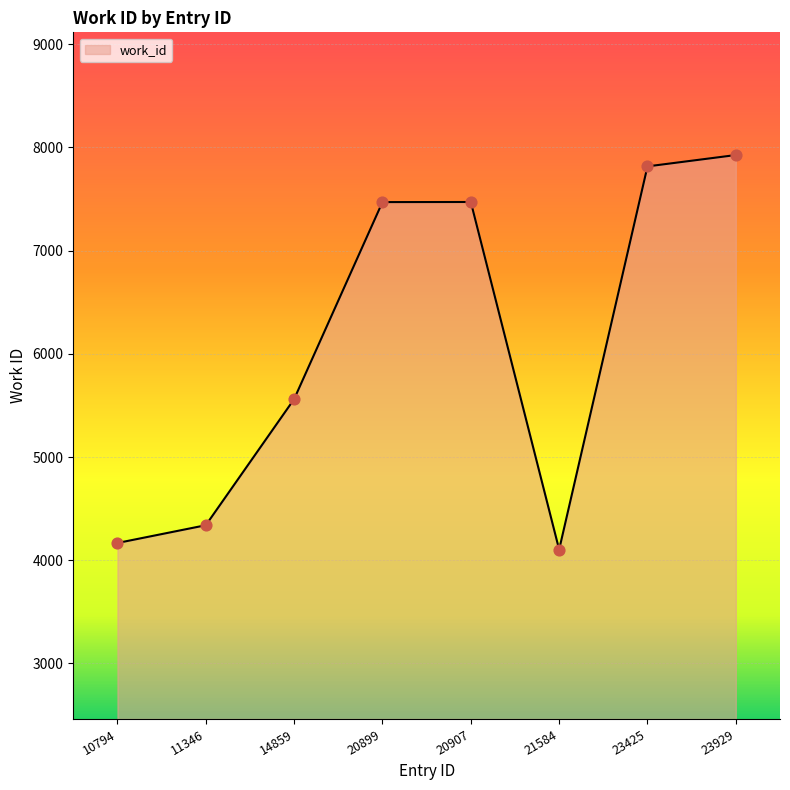

Approximately how many times larger is the value at 21584 compared to 10794?

1.0